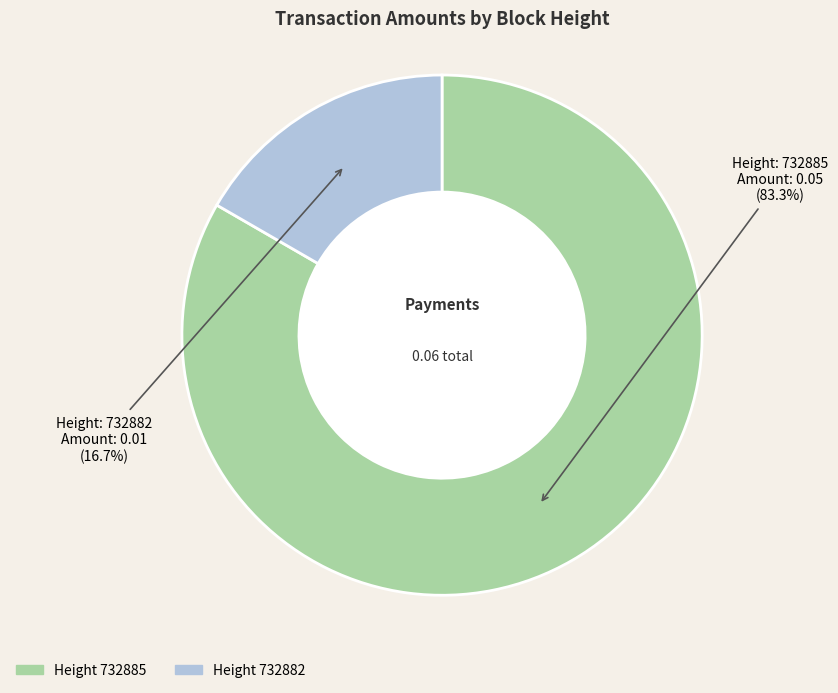

Is there a majority slice in this chart?

Yes